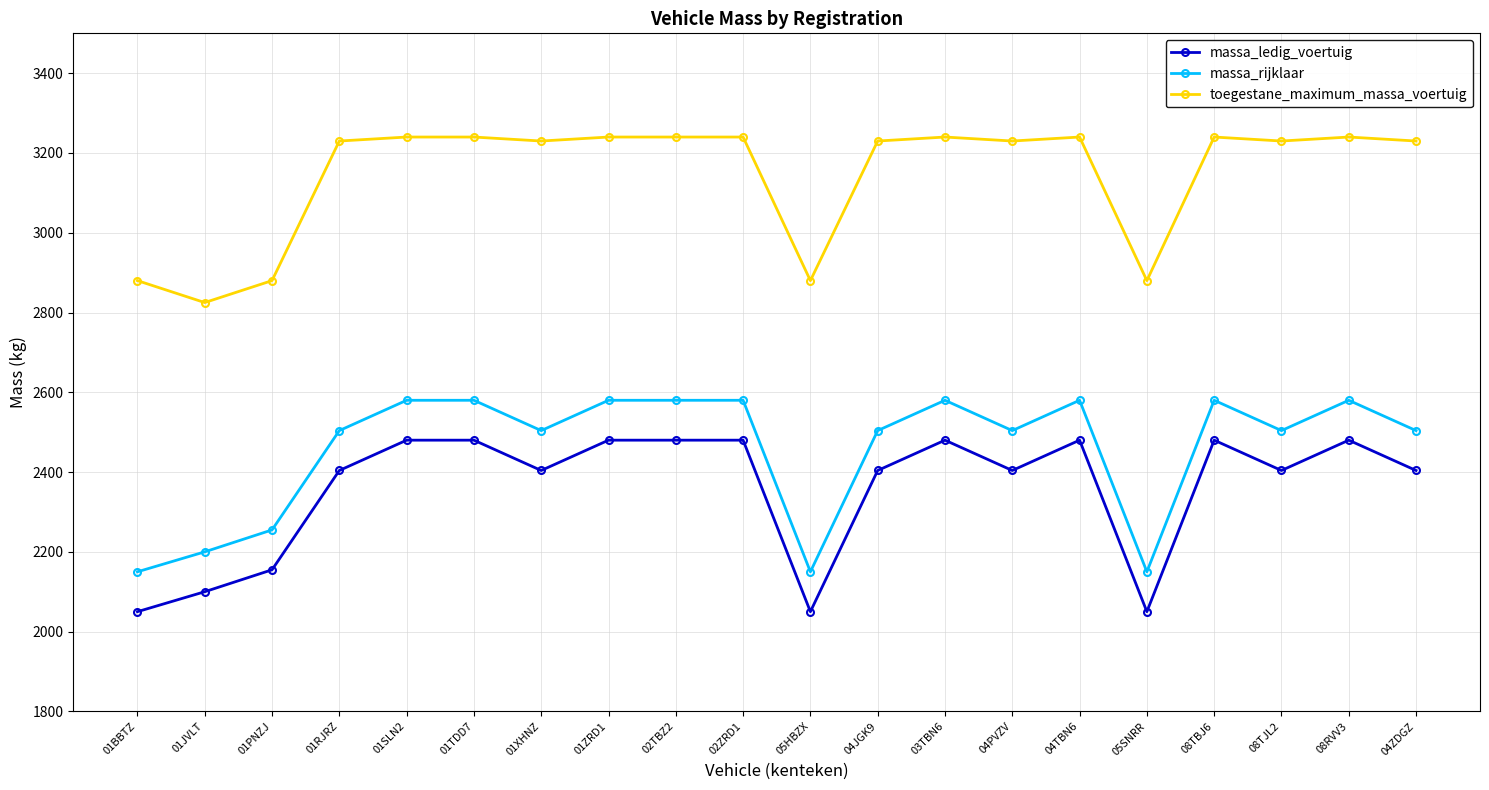

Reading left to right, list all the values displayed in this chart.

massa_ledig_voertuig: 2050	2100	2155	2404	2480	2480	2404	2480	2480	2480	2050	2404	2480	2404	2480	2050	2480	2404	2480	2404
massa_rijklaar: 2150	2200	2255	2504	2580	2580	2504	2580	2580	2580	2150	2504	2580	2504	2580	2150	2580	2504	2580	2504
toegestane_maximum_massa_voertuig: 2880	2825	2880	3230	3240	3240	3230	3240	3240	3240	2880	3230	3240	3230	3240	2880	3240	3230	3240	3230